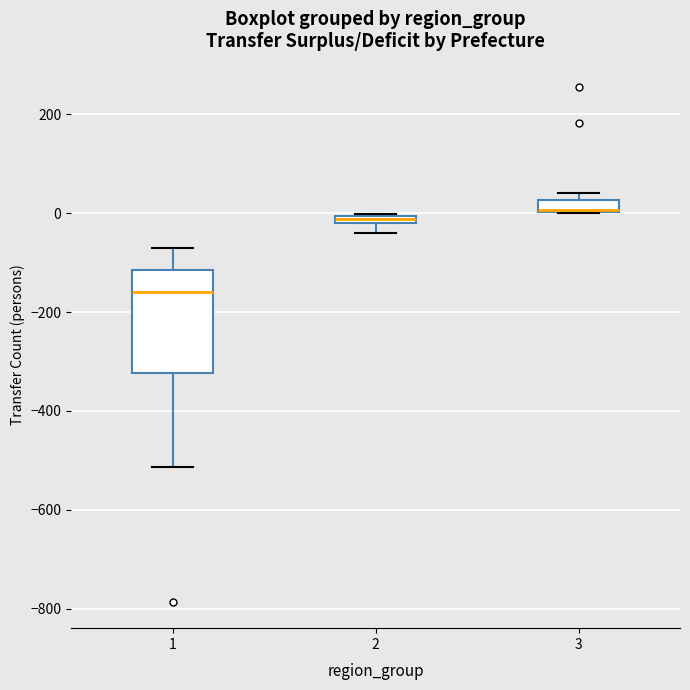

Where does the median line of the box at x = 1 sit on the y-axis? The values are not printed on the chart, so give them approximately, as read against the axis.

-160